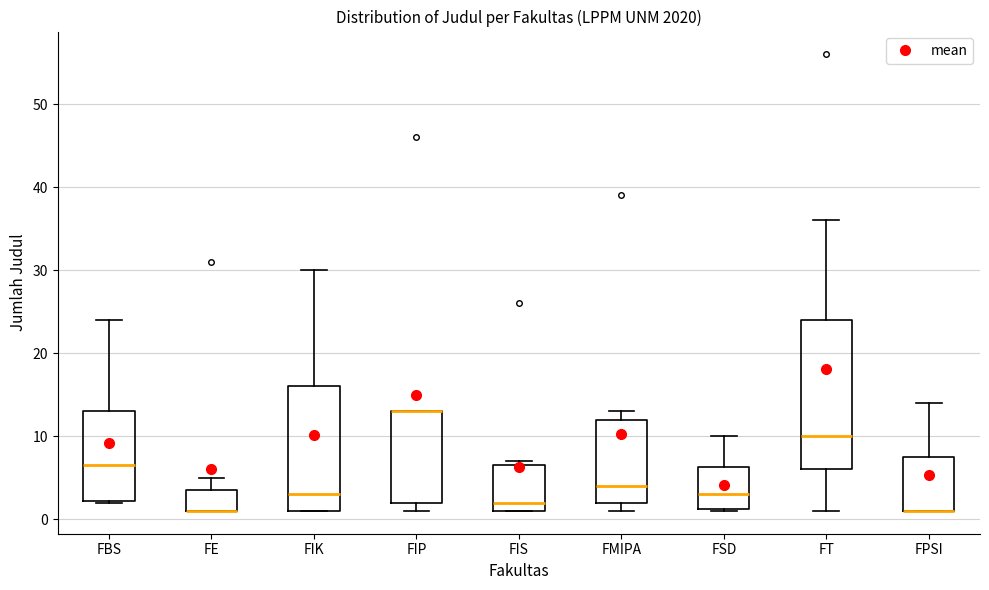

Reading left to right, read every box against the y-axis: the position of its median line, the range the box covers, and the ends of its whiskers. The values are not printed on the chart, so give them approximately, as read against the axis.

FBS: median 7, box 2 to 13, whiskers 2 to 24
FE: median 1 (drawn on the box's lower edge), box 1 to 4, whiskers 1 to 5
FIK: median 3, box 1 to 16, whiskers 1 to 30
FIP: median 13 (drawn on the box's upper edge), box 2 to 13, whiskers 1 to 13
FIS: median 2, box 1 to 7, whiskers 1 to 7 (just above the box's upper edge)
FMIPA: median 4, box 2 to 12, whiskers 1 to 13
FSD: median 3, box 1 to 6, whiskers 1 to 10
FT: median 10, box 6 to 24, whiskers 1 to 36
FPSI: median 1 (drawn on the box's lower edge), box 1 to 8, whiskers 1 to 14